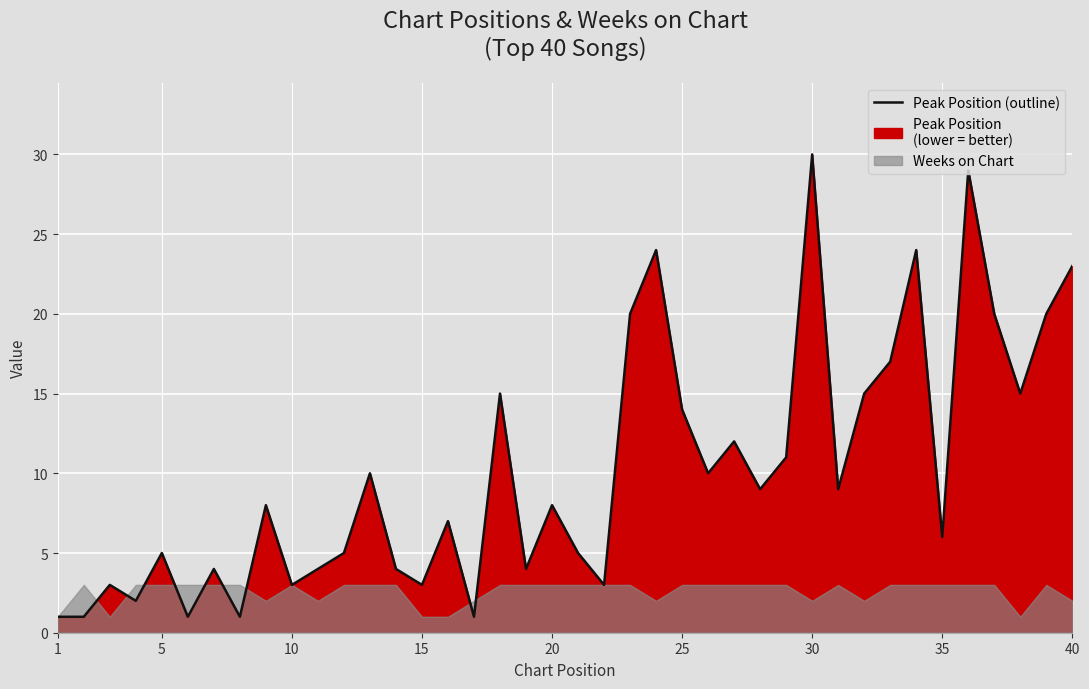

Count the number of categories in the chart.

40